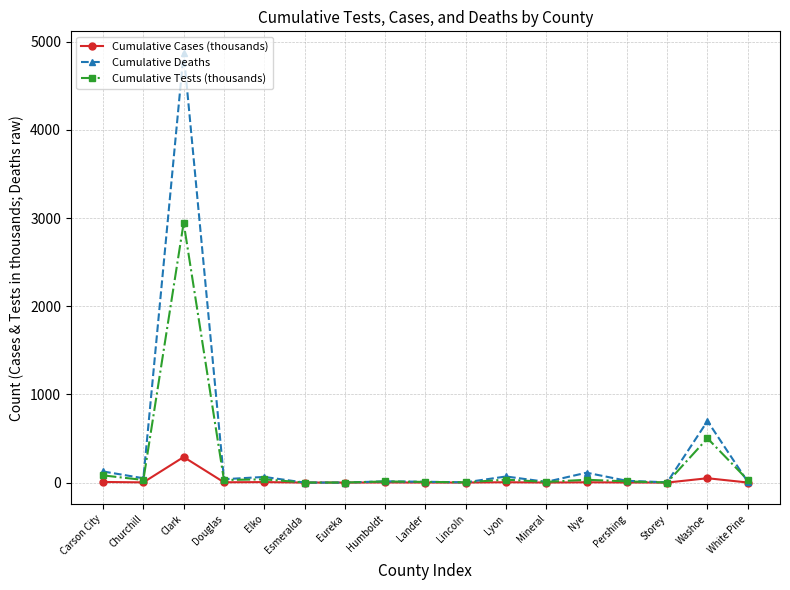

The value of Cumulative Tests (thousands) at Washoe is 501.9. True or false?

True